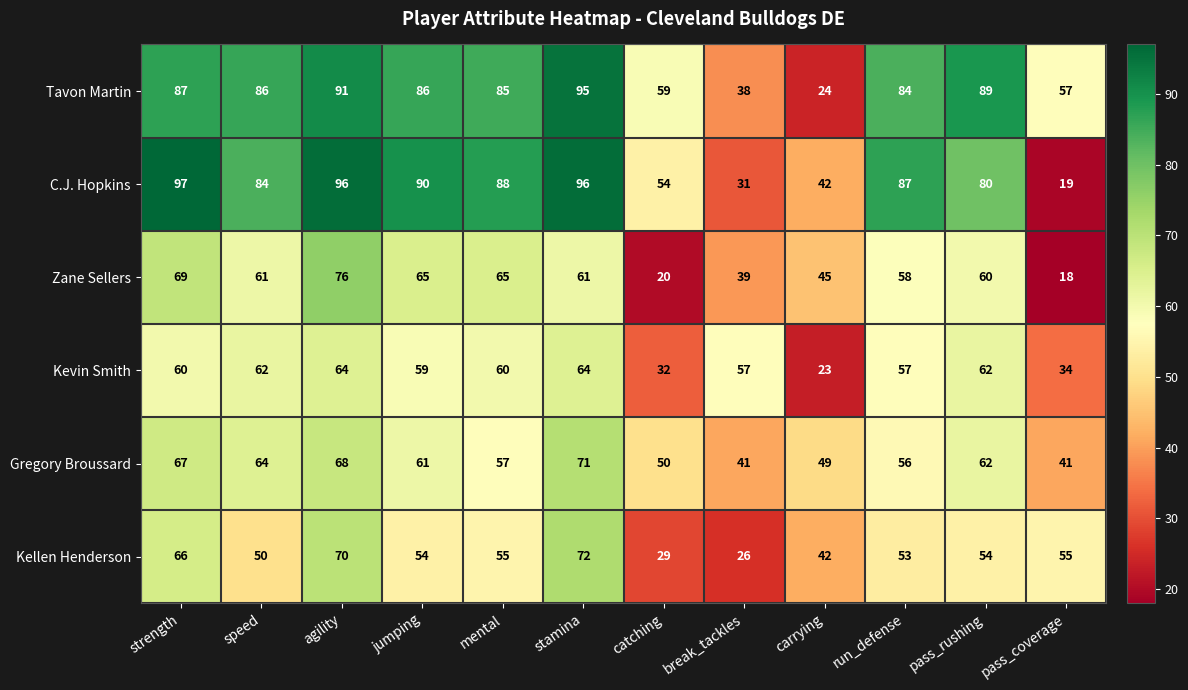

What is the sum of the Zane Sellers values at stamina and pass_coverage?

79